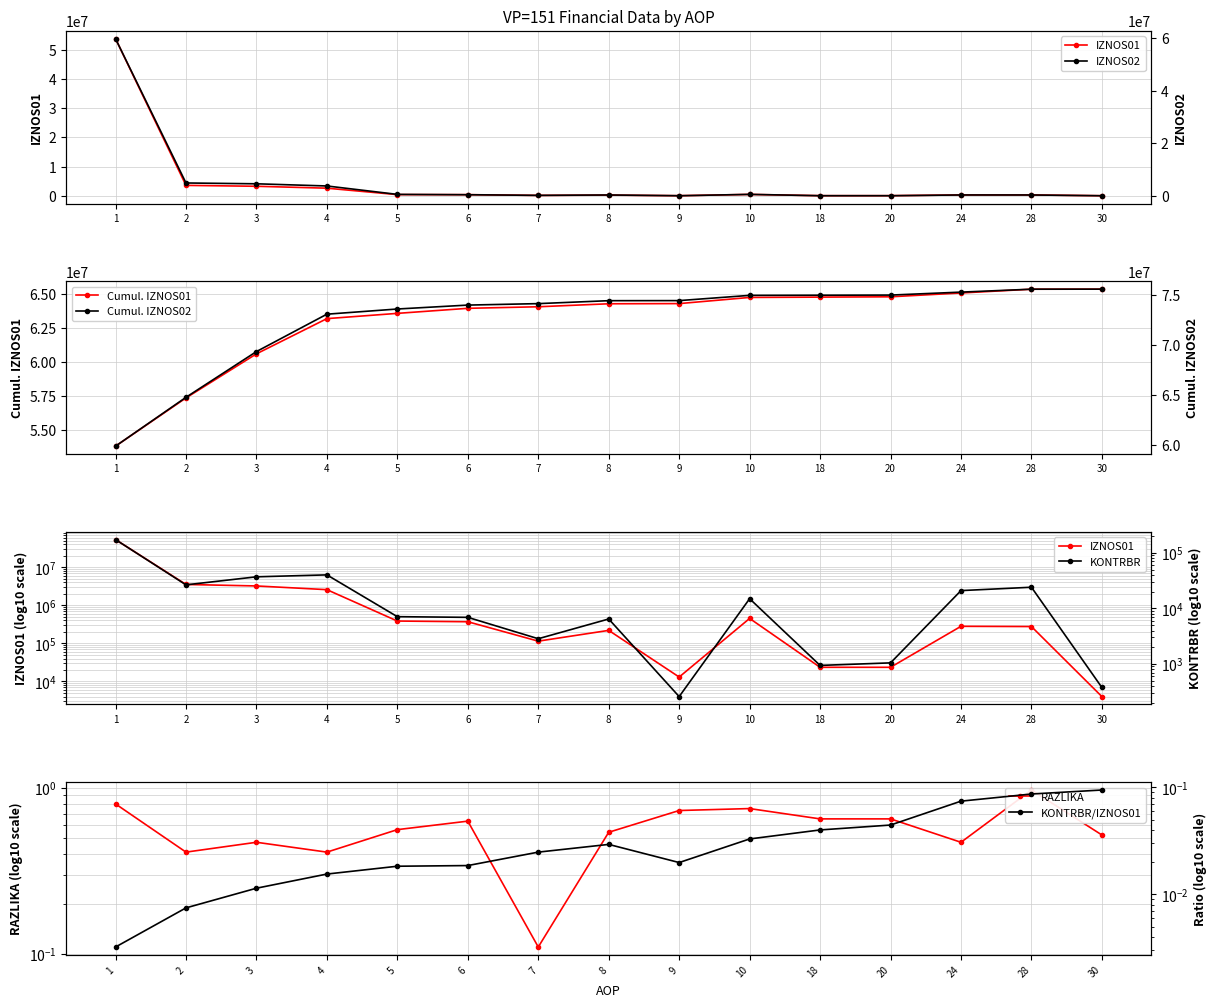

What is the value of the IZNOS02 point at the 10th from the left?

521427.4